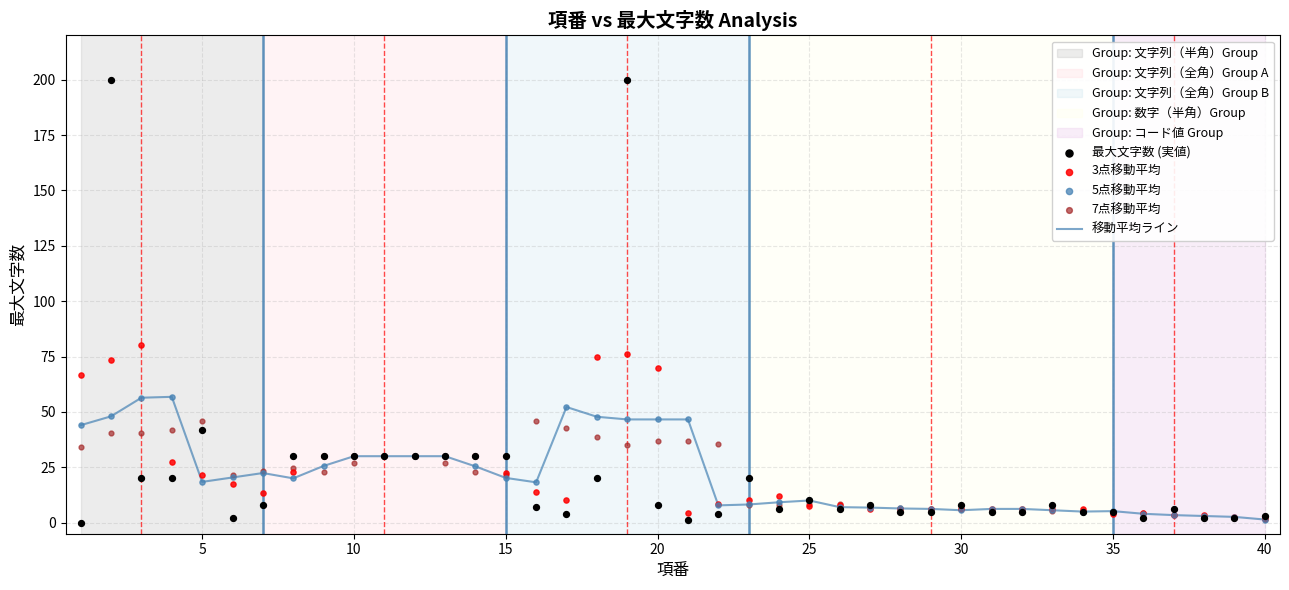

Which series reaches the minimum Y coordinate?

最大文字数 (実値)